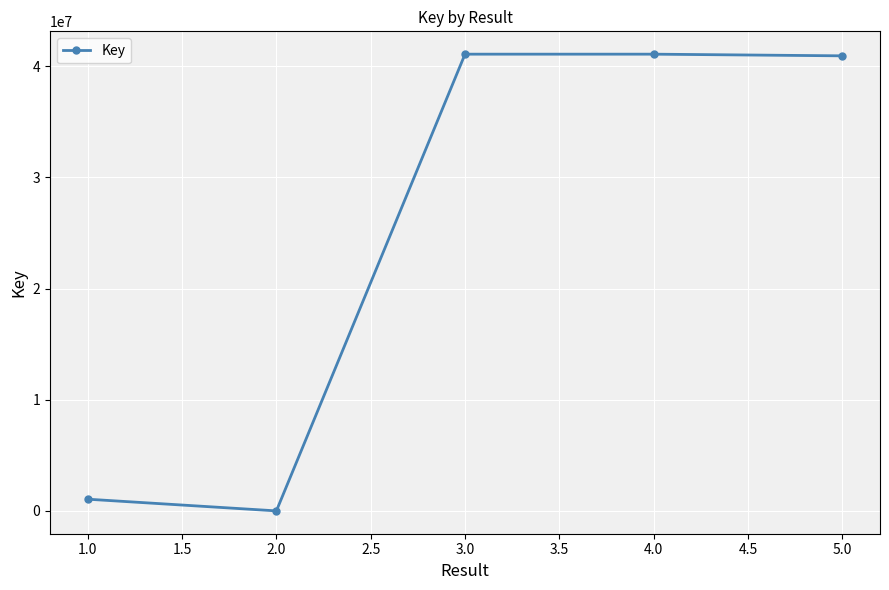

What is the average value?

24834308